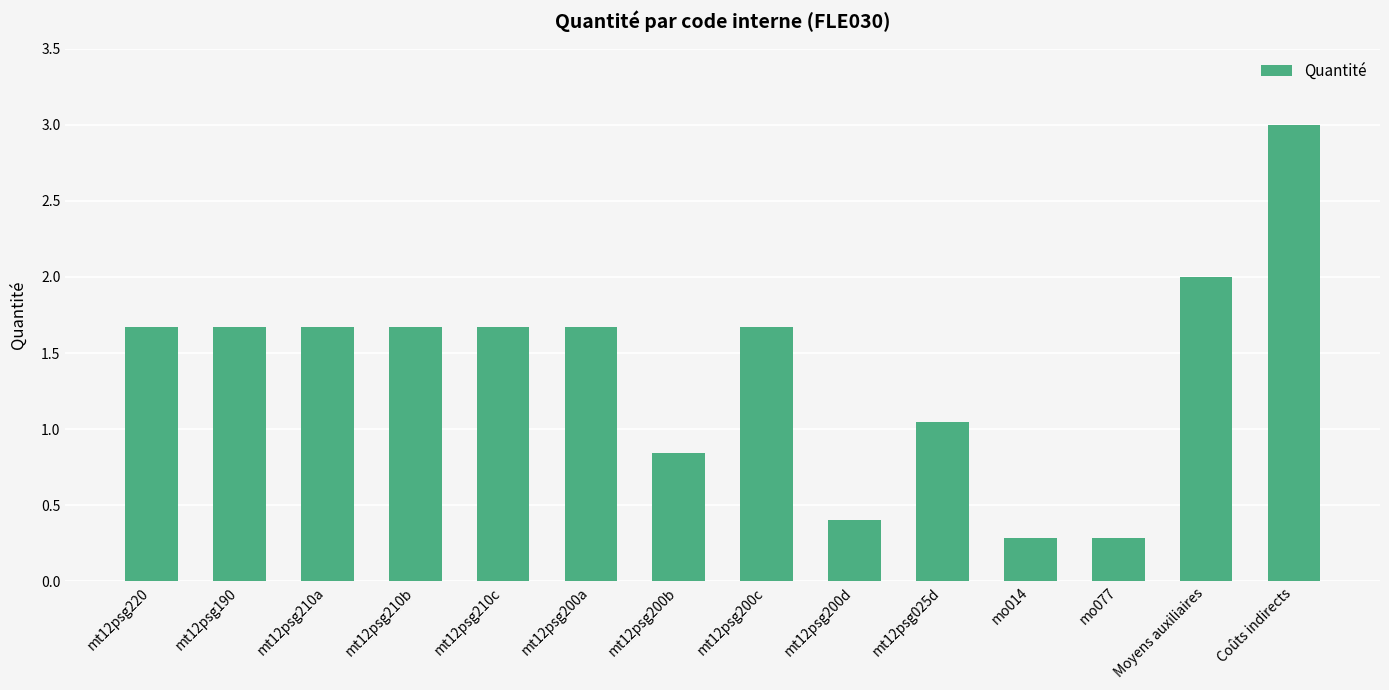

The chart shows a value of 0.3 at mo014. True or false?

True